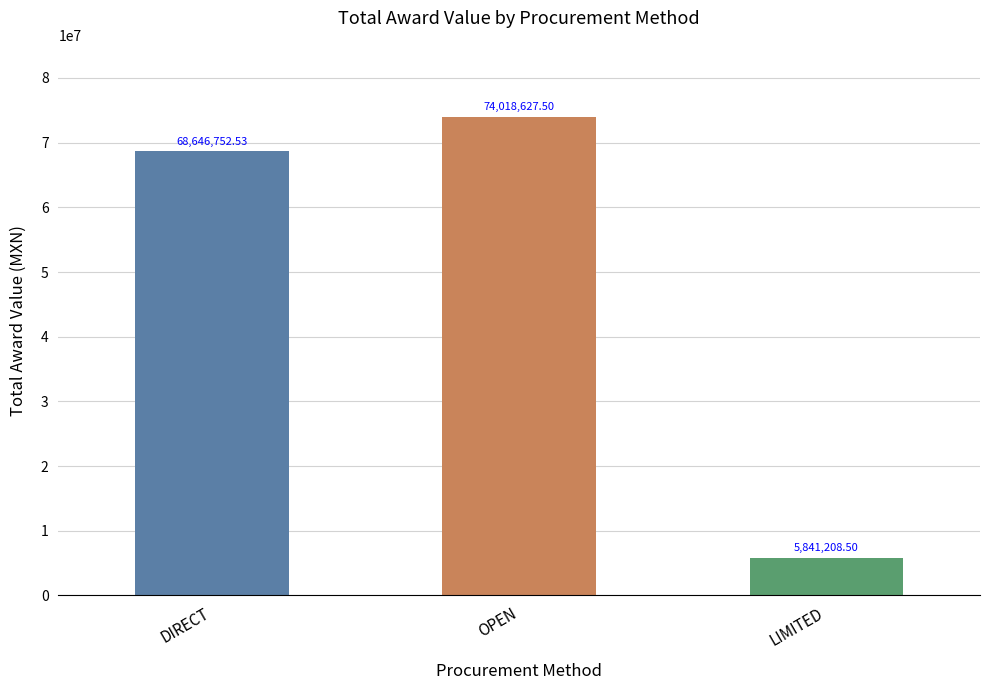

What is the difference between the second highest and minimum values?

62805544.0